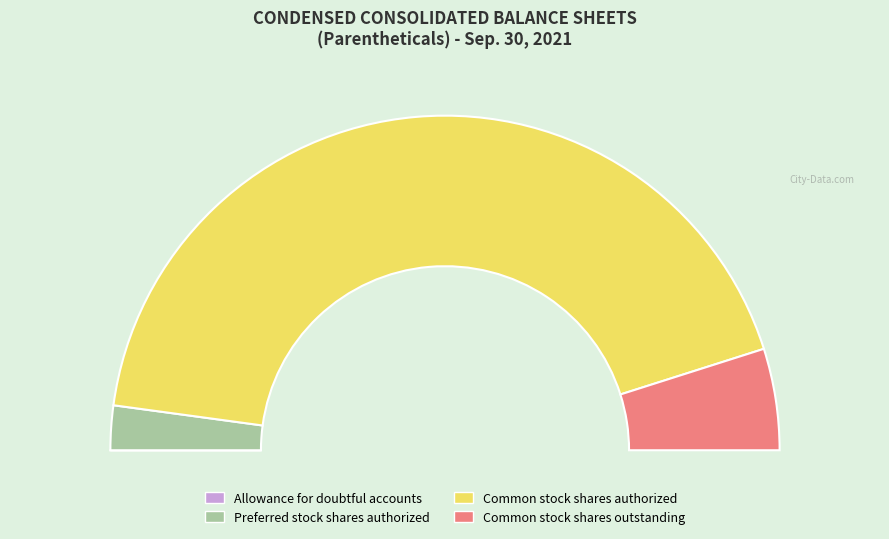

How many segments does this pie chart have?

4